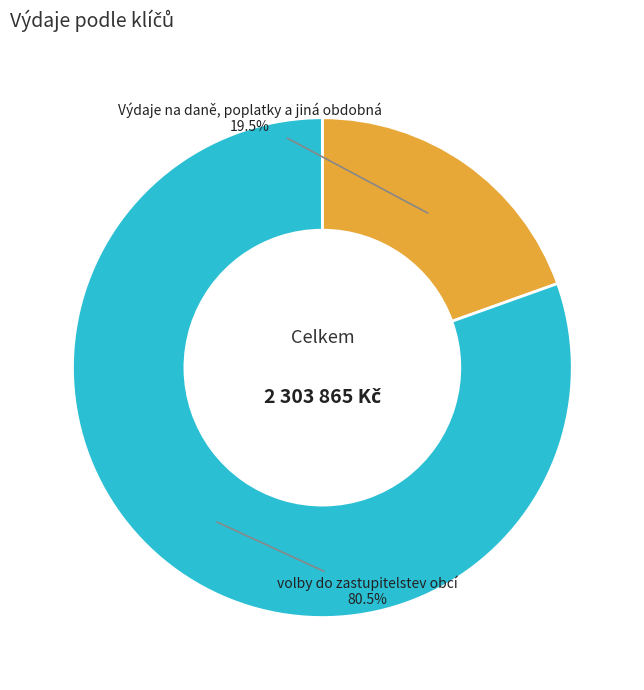

Between volby do zastupitelstev obcí and Výdaje na daně, poplatky a jiná obdobná, which is larger?

volby do zastupitelstev obcí